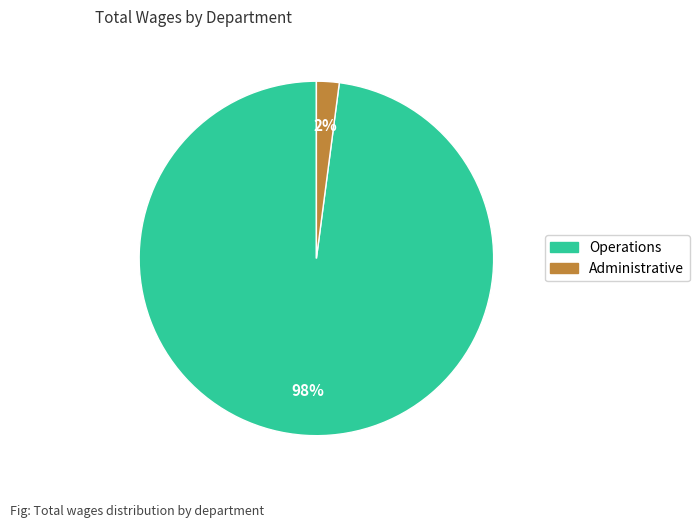

To the nearest percent, what percentage of the pie is Administrative?

2%